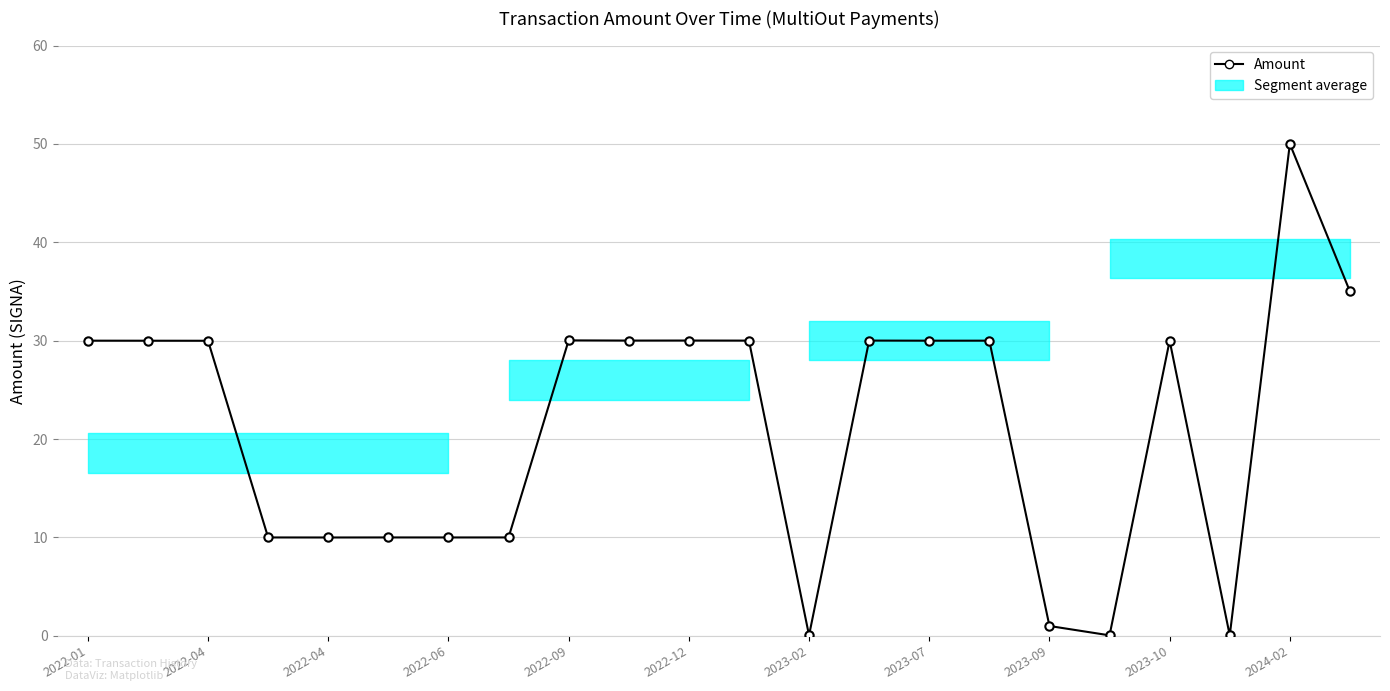

The chart shows a value of 0.1 at 2022-04. True or false?

False